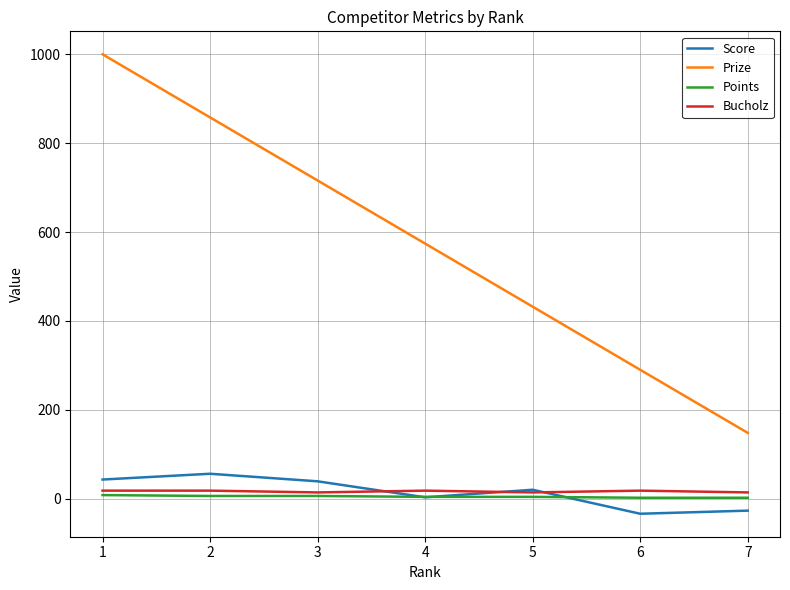

Does the chart display data point markers on the line(s)?

No